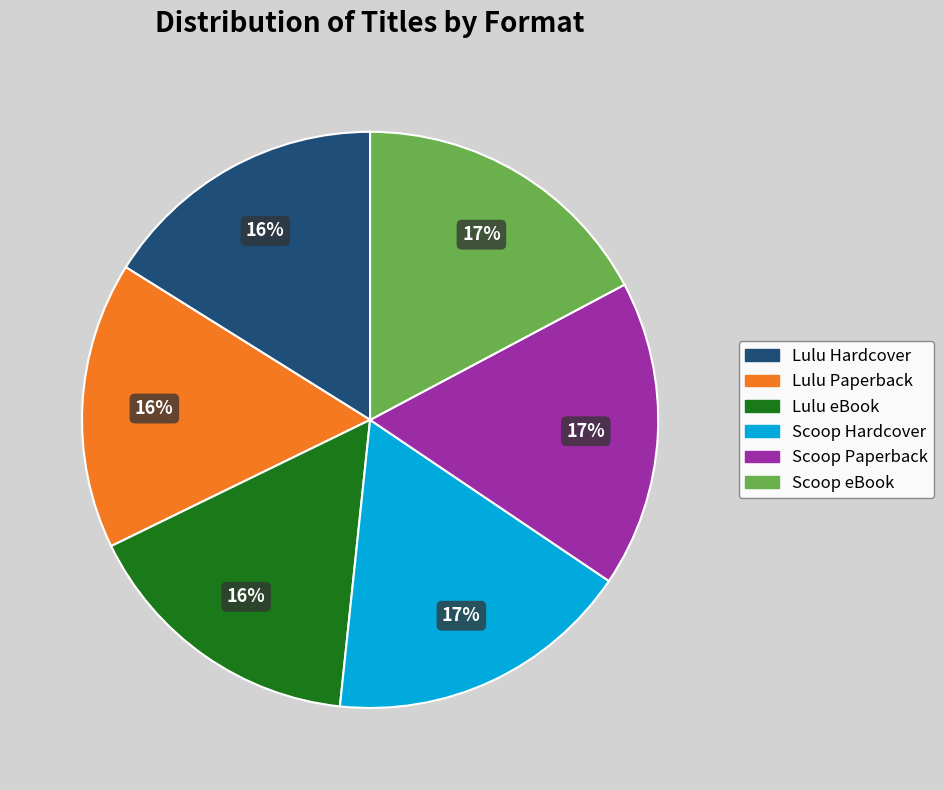

To the nearest percent, what is the difference between the largest and smallest slice percentages?

1%